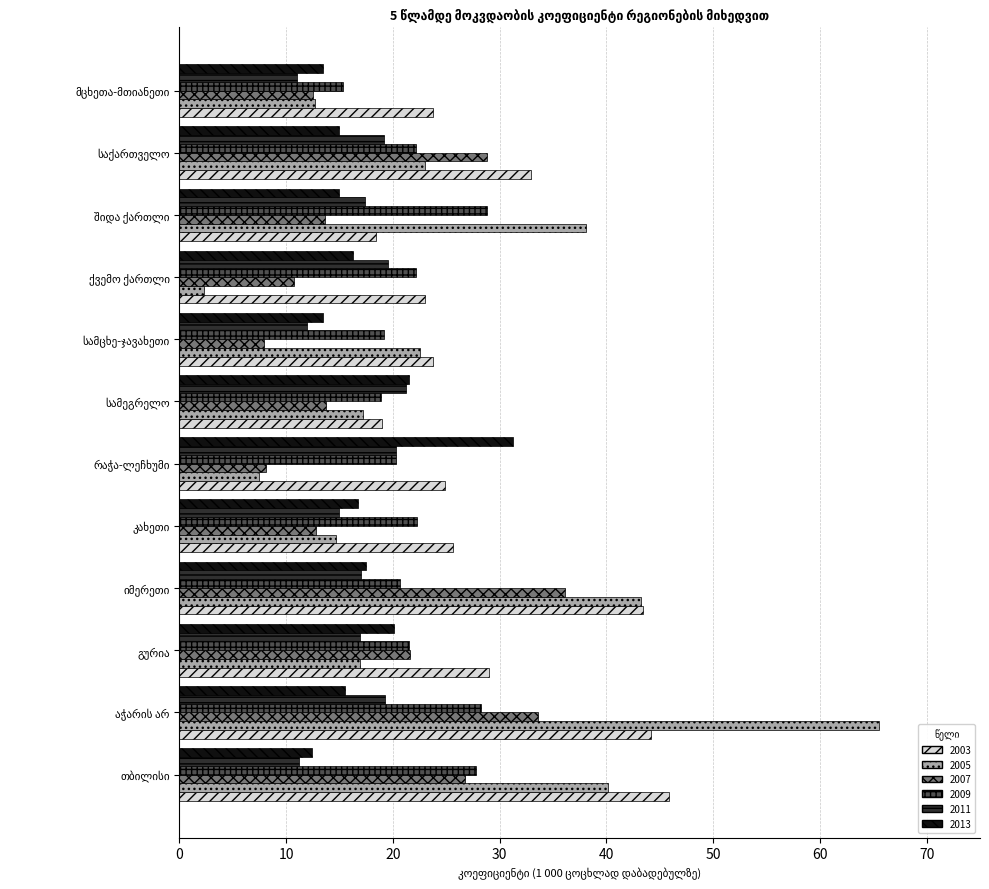

Which series has the largest range (max minus min)?

2005